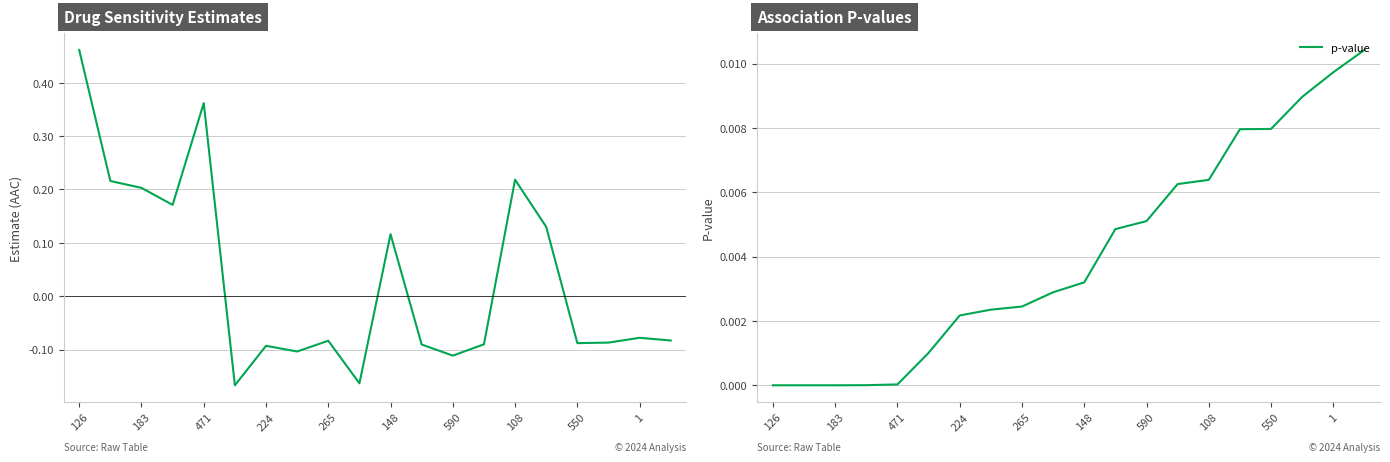

How many values in estimate are below zero?

12